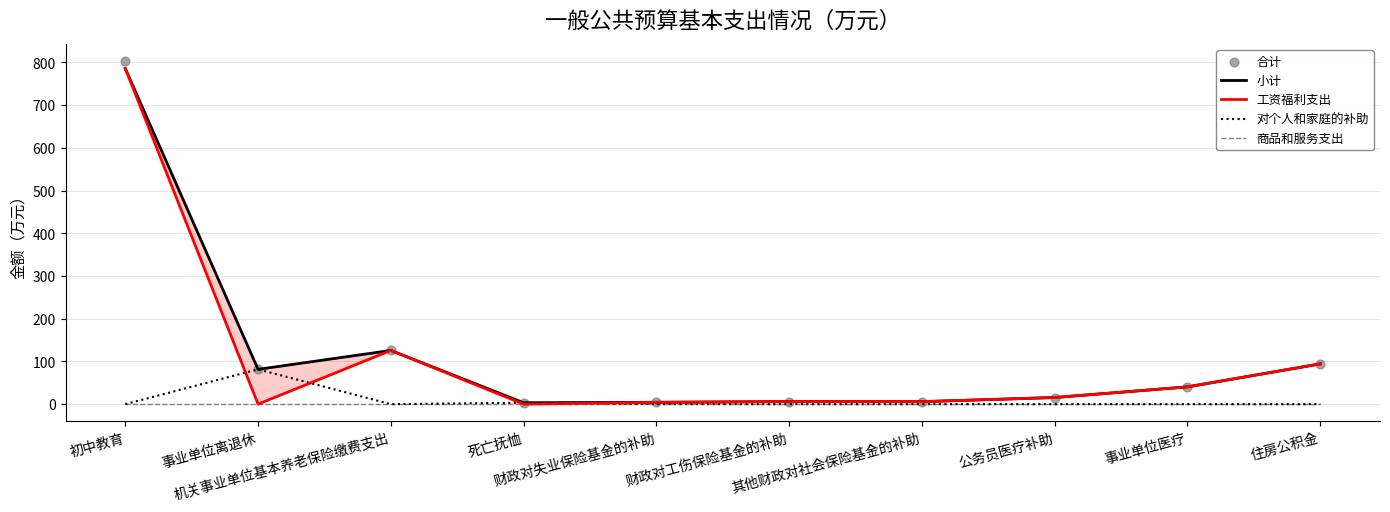

At how many categories does at least one series exceed 96?

2